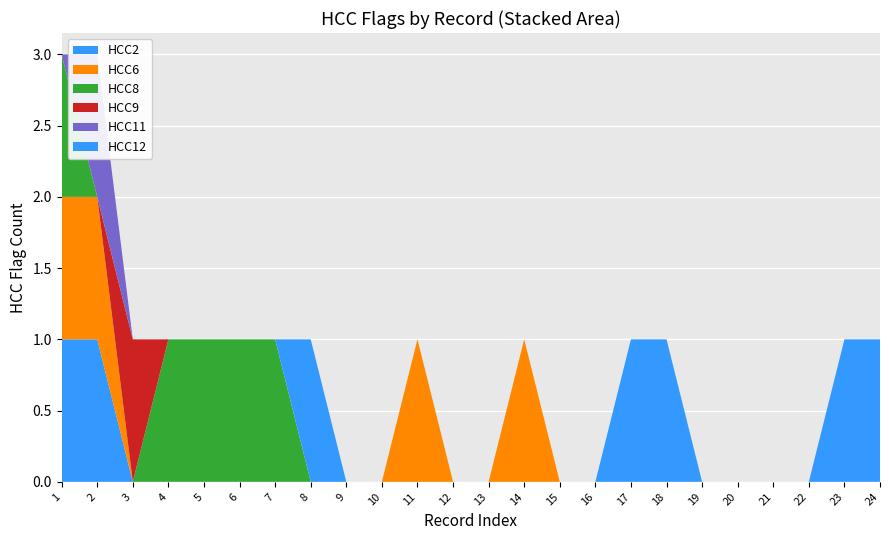

Reading left to right, what are all the values shown in this chart?

HCC2: 1=1	2=1	3=0	4=0	5=0	6=0	7=0	8=0	9=0	10=0	11=0	12=0	13=0	14=0	15=0	16=0	17=1	18=1	19=0	20=0	21=0	22=0	23=1	24=1
HCC6: 1=1	2=1	3=0	4=0	5=0	6=0	7=0	8=0	9=0	10=0	11=1	12=0	13=0	14=1	15=0	16=0	17=0	18=0	19=0	20=0	21=0	22=0	23=0	24=0
HCC8: 1=1	2=0	3=0	4=1	5=1	6=1	7=1	8=0	9=0	10=0	11=0	12=0	13=0	14=0	15=0	16=0	17=0	18=0	19=0	20=0	21=0	22=0	23=0	24=0
HCC9: 1=0	2=0	3=1	4=0	5=0	6=0	7=0	8=0	9=0	10=0	11=0	12=0	13=0	14=0	15=0	16=0	17=0	18=0	19=0	20=0	21=0	22=0	23=0	24=0
HCC11: 1=0	2=1	3=0	4=0	5=0	6=0	7=0	8=0	9=0	10=0	11=0	12=0	13=0	14=0	15=0	16=0	17=0	18=0	19=0	20=0	21=0	22=0	23=0	24=0
HCC12: 1=0	2=0	3=0	4=0	5=0	6=0	7=0	8=1	9=0	10=0	11=0	12=0	13=0	14=0	15=0	16=0	17=0	18=0	19=0	20=0	21=0	22=0	23=0	24=0